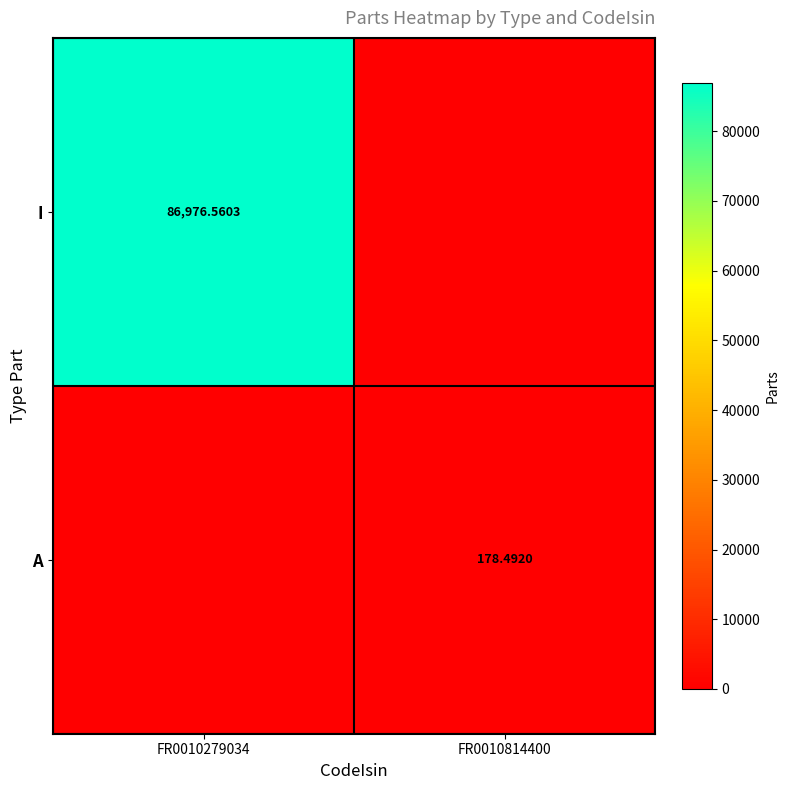

Is the value of A at FR0010814400 greater than the value of I at FR0010279034?

No